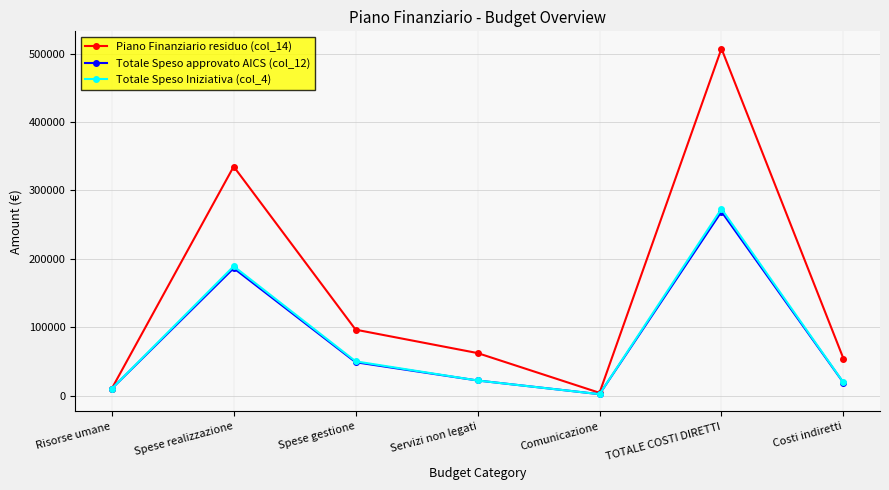

What is the label of the 7th point from the left?

Costi indiretti